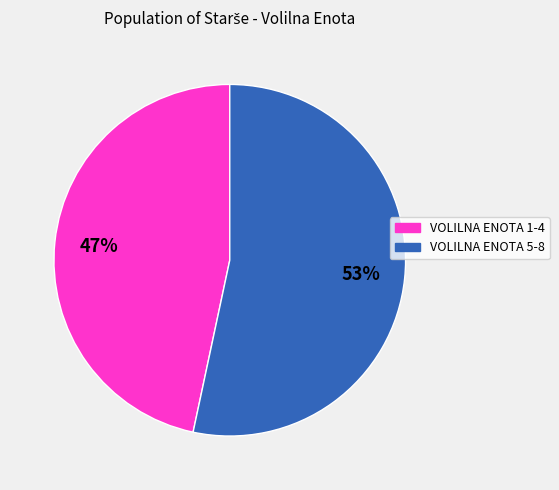

Rank the categories by value from lowest to highest.

VOLILNA ENOTA 1-4, VOLILNA ENOTA 5-8